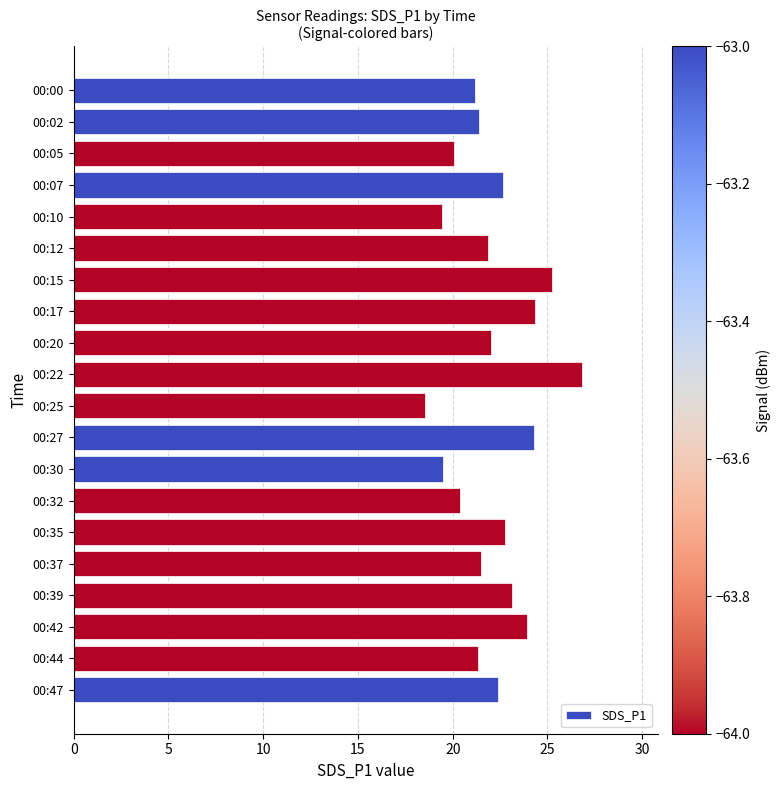

What is the approximate value at 00:15?

25.2